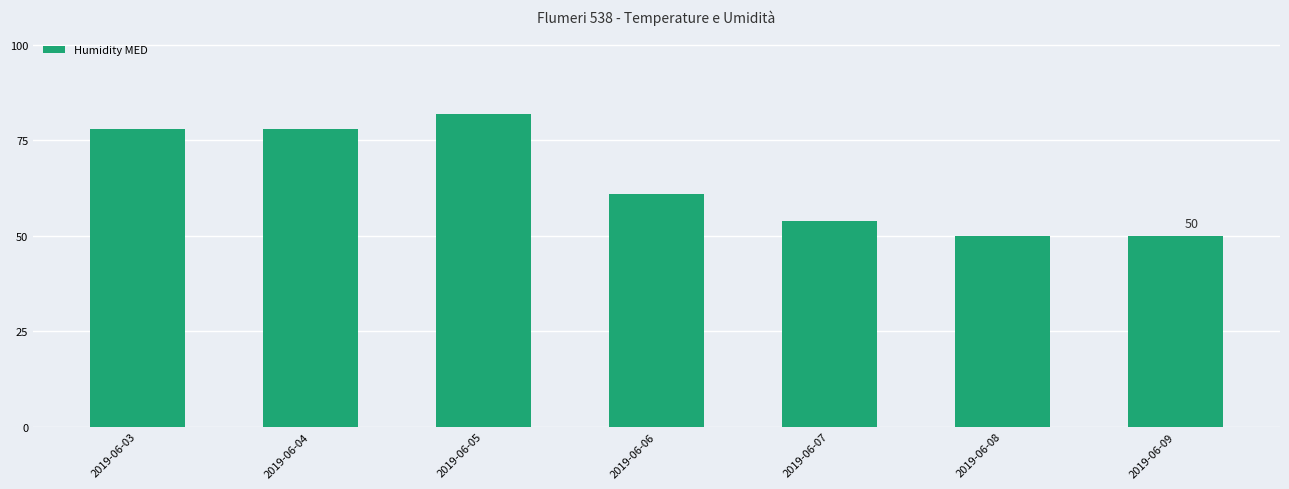

Reading left to right, extract all data points from this chart.

2019-06-03=78	2019-06-04=78	2019-06-05=82	2019-06-06=61	2019-06-07=54	2019-06-08=50	2019-06-09=50